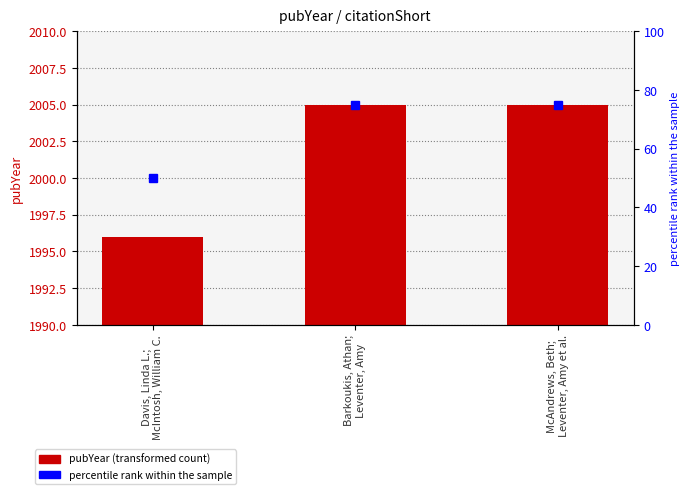

What is the value of the percentile rank within the sample bar at the 1st from the left?

50